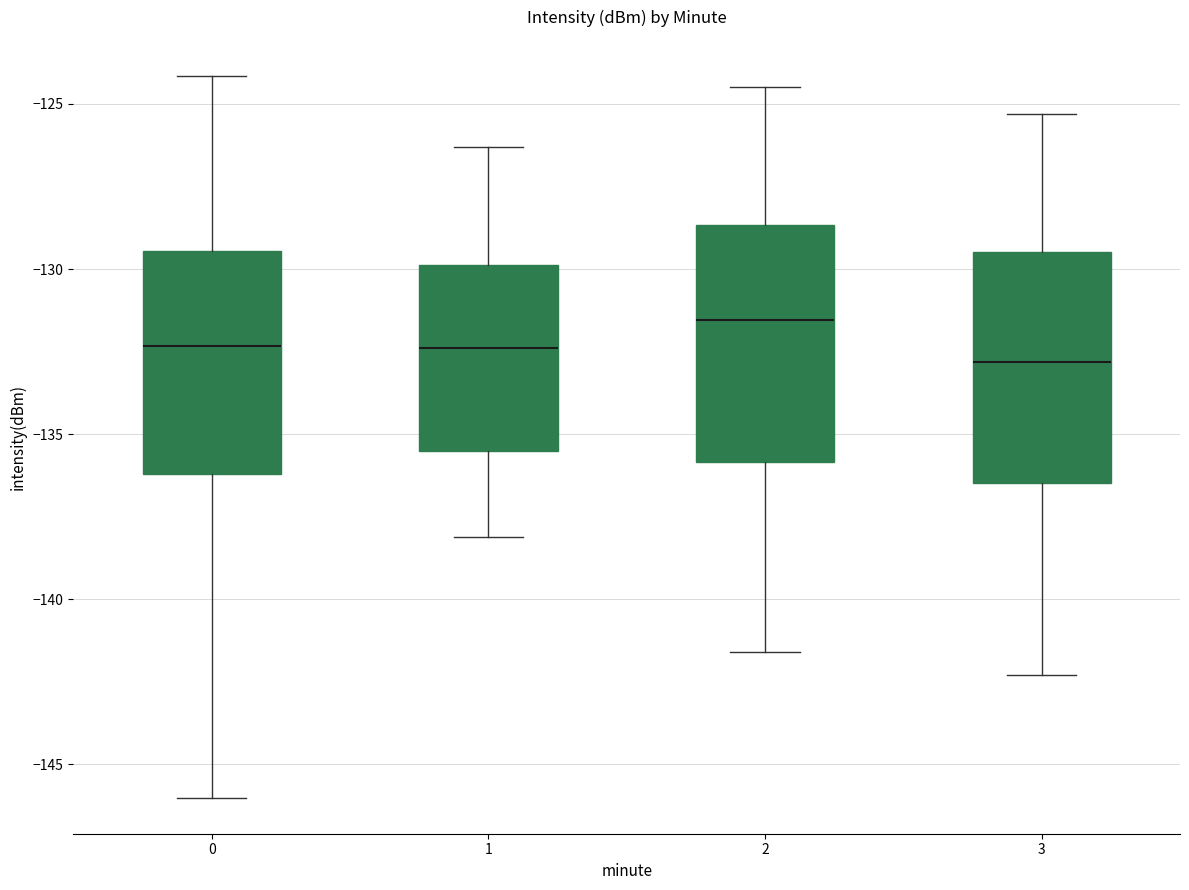

Where is the lower edge of the box at x = 2 on the y-axis? The values are not printed on the chart, so give them approximately, as read against the axis.

-136.0